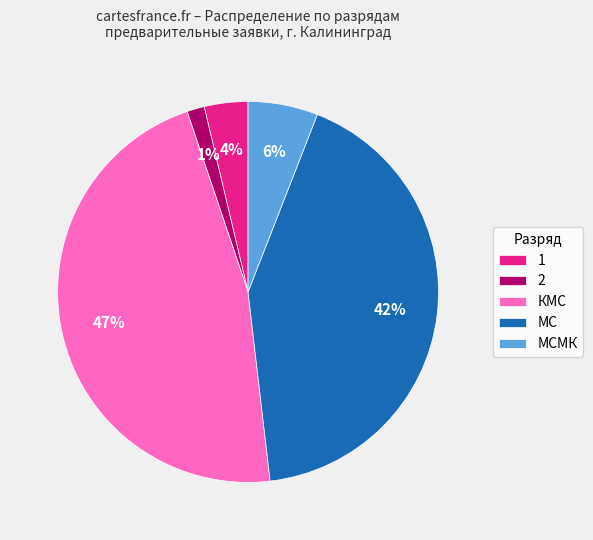

Is the sum of КМС and 2 greater than half?

No